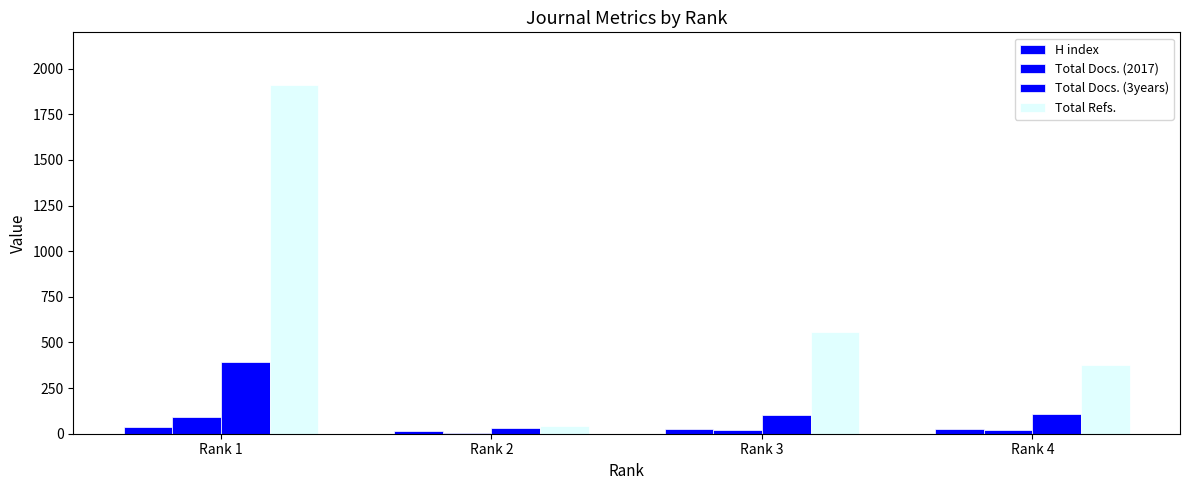

Reading left to right, list all the values displayed in this chart.

H index: 37	13	26	24
Total Docs. (2017): 89	4	23	21
Total Docs. (3years): 393	34	101	108
Total Refs.: 1912	45	558	377